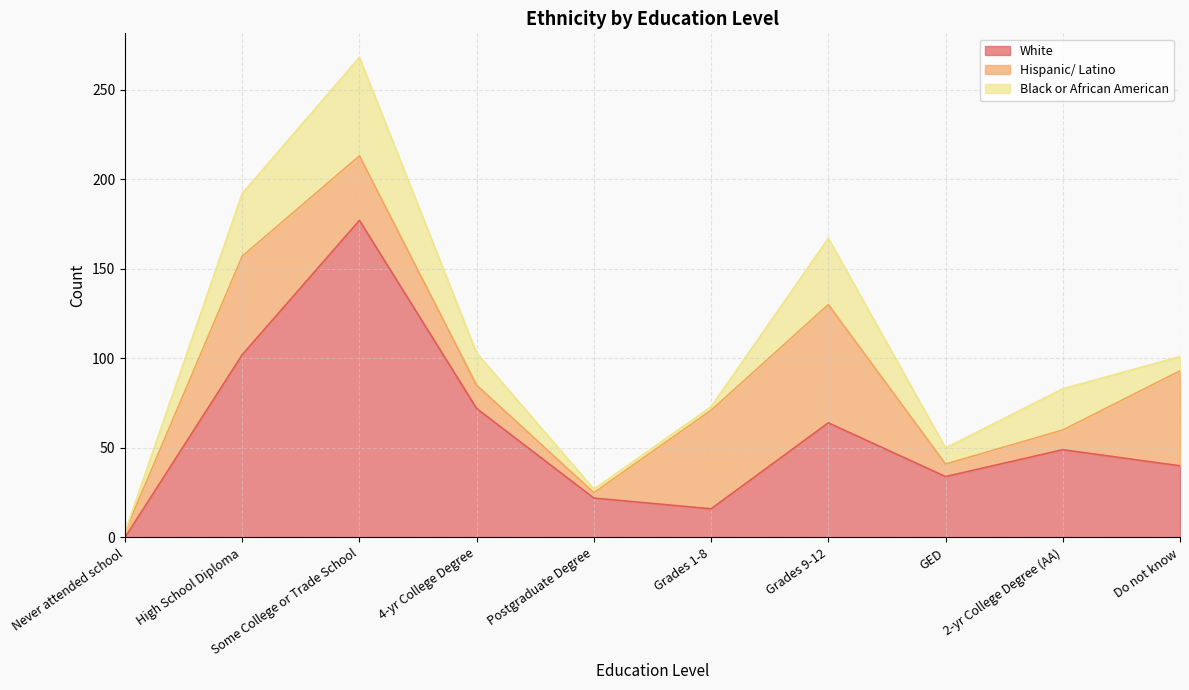

What is the label of the 1st point from the left?

Never attended school